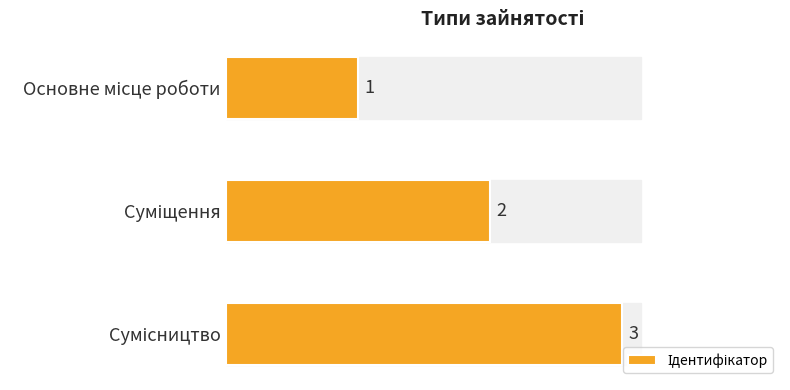

Between Сумісництво and Основне місце роботи, which is larger?

Сумісництво